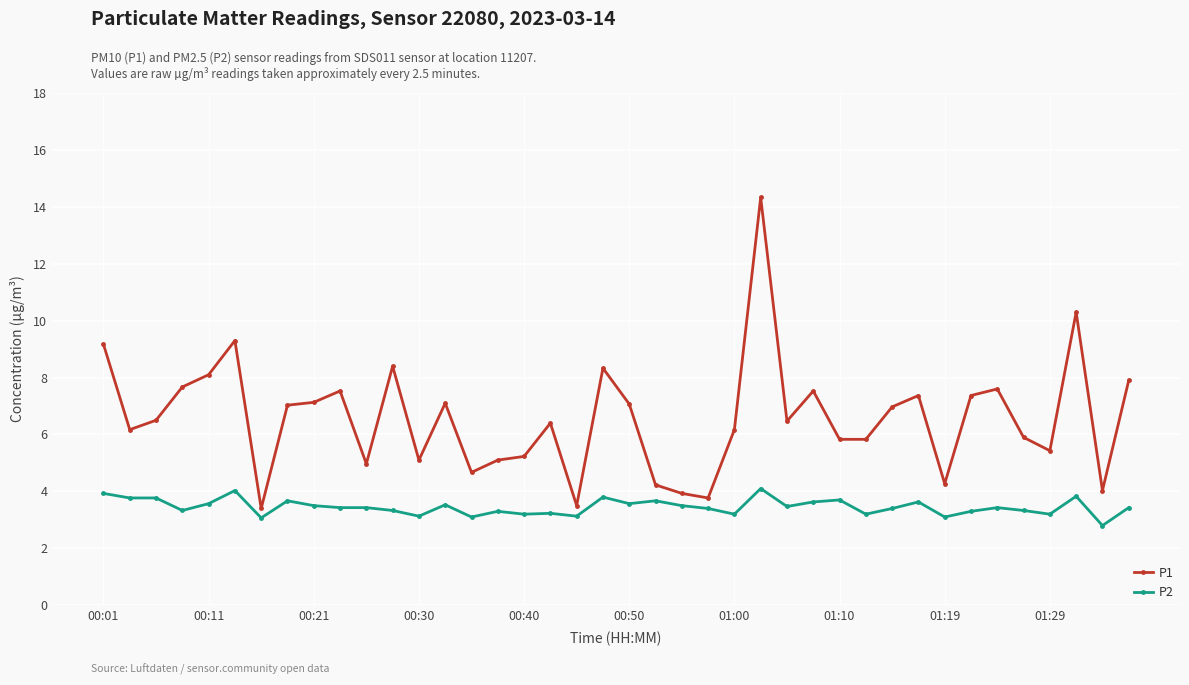

Rank the series by their maximum value, from highest to lowest.

P1, P2